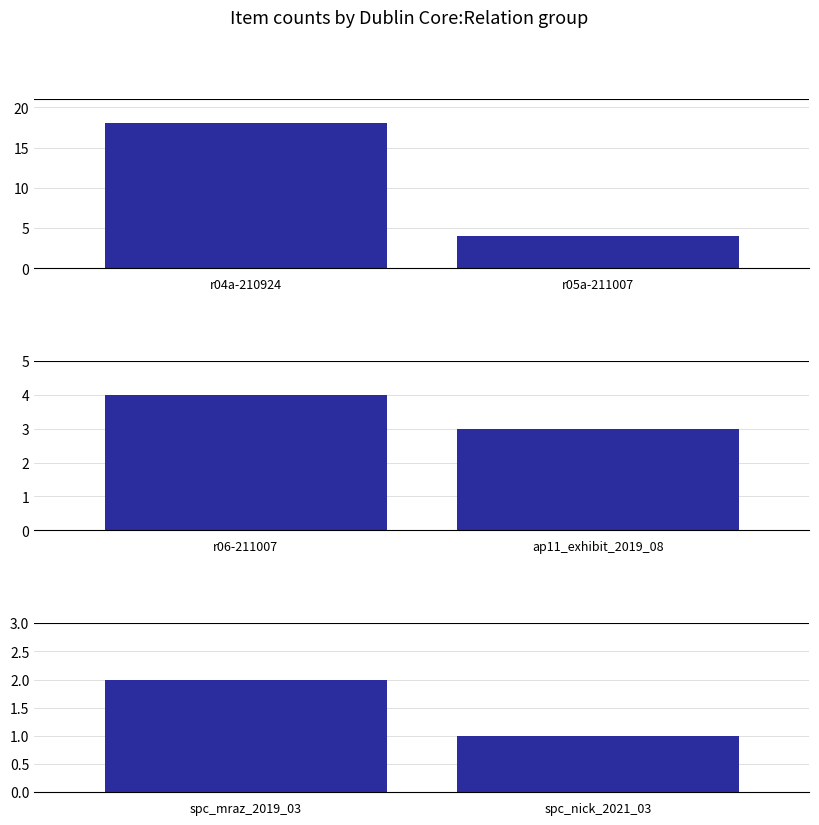

What is the minimum value shown in the chart?

1